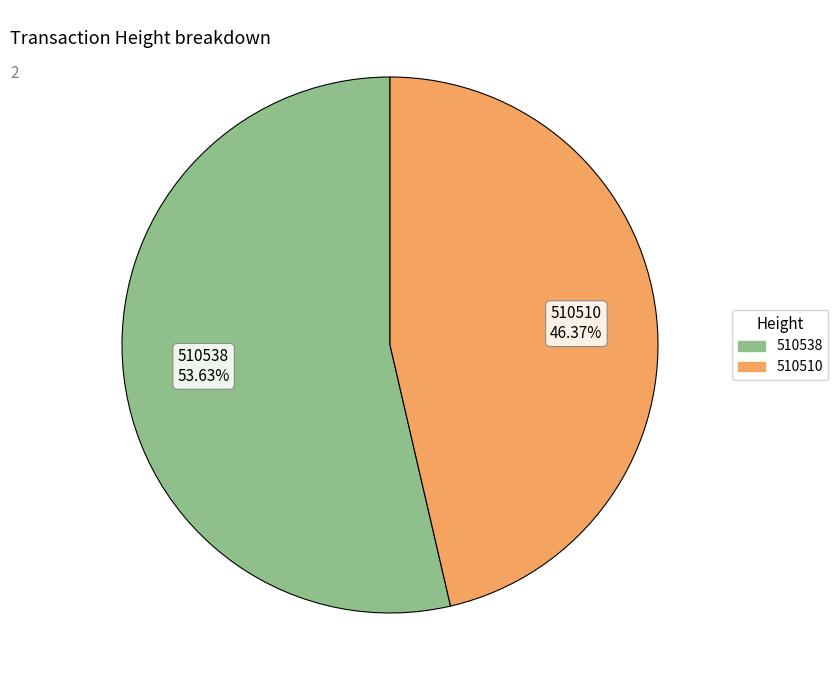

Which slice is the smallest?

510510